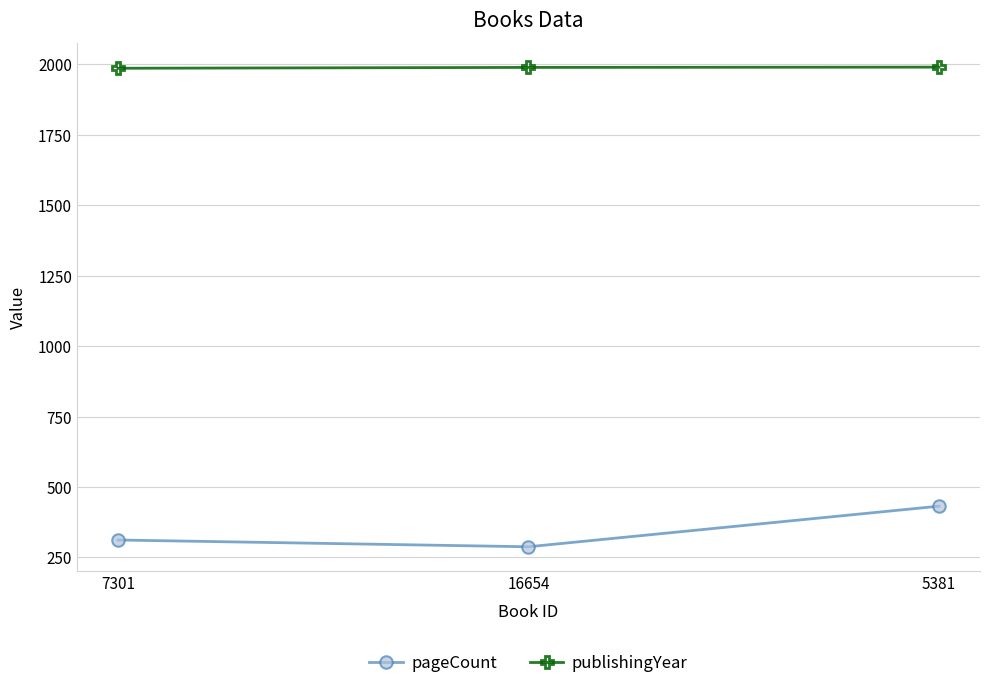

What is the highest value of the publishingYear series?

1990